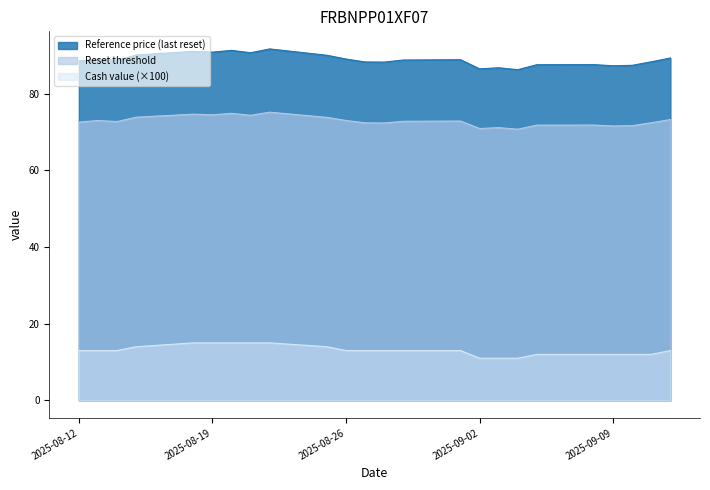

Which series has the largest total across all categories?

Reference price (last reset)